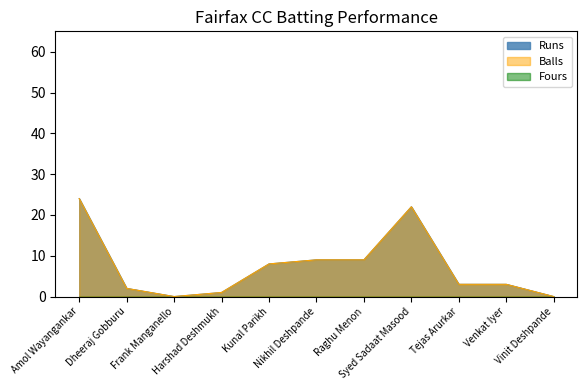

True or false: Runs and Balls intersect in this chart.

False